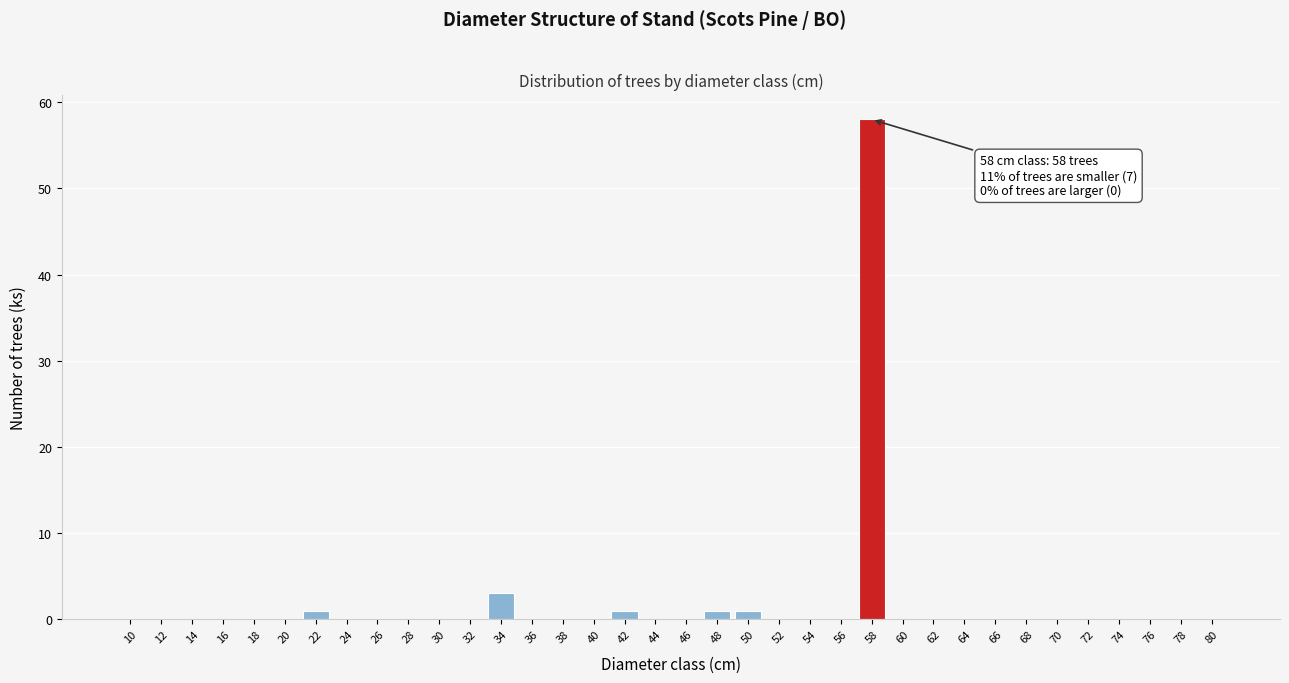

True or false: the data shows 30 at 70.

False